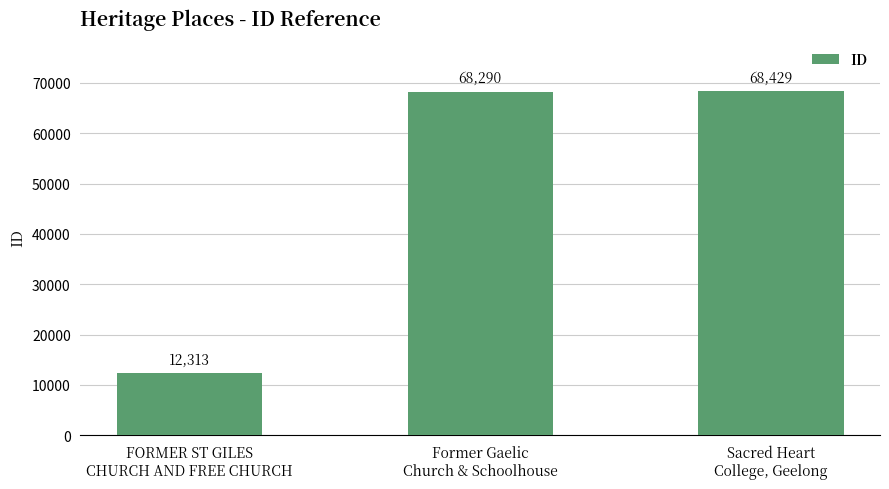

Reading left to right, extract all data points from this chart.

12313	68290	68429